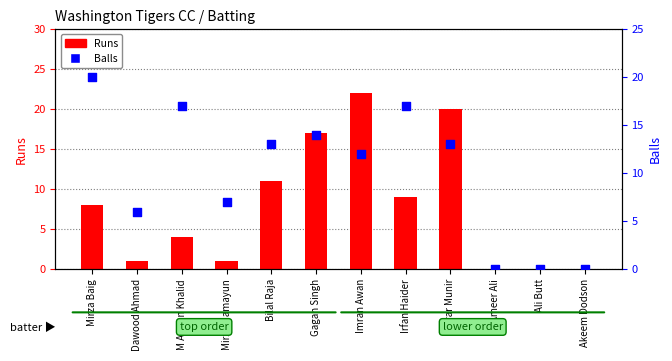

Which series contains the lowest Y value?

Runs